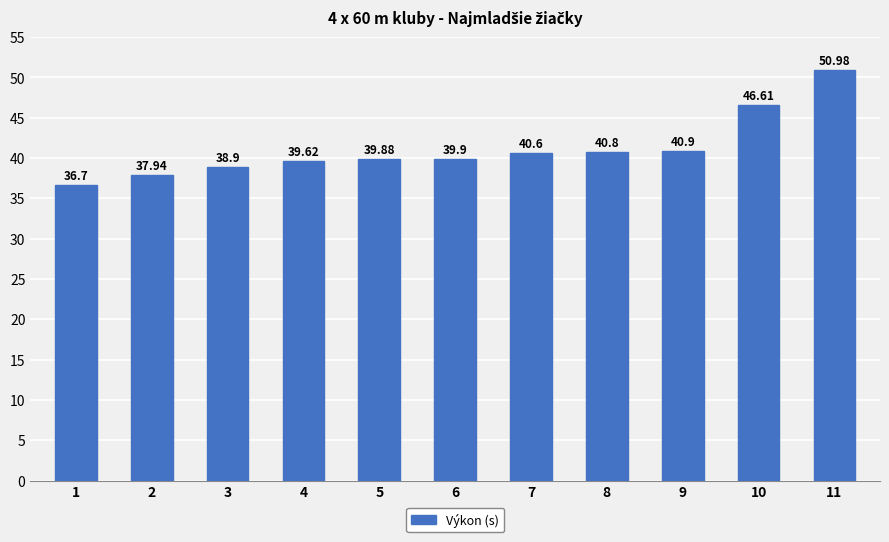

What is the minimum value shown in the chart?

36.7